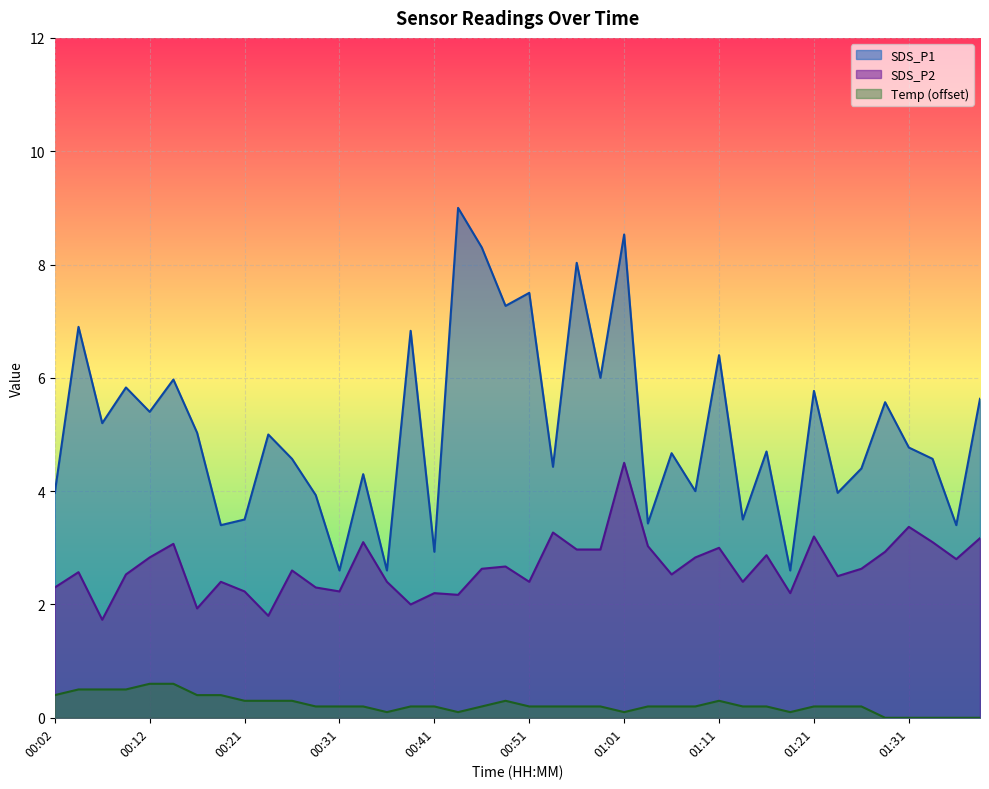

How many lines are shown in the chart?

3